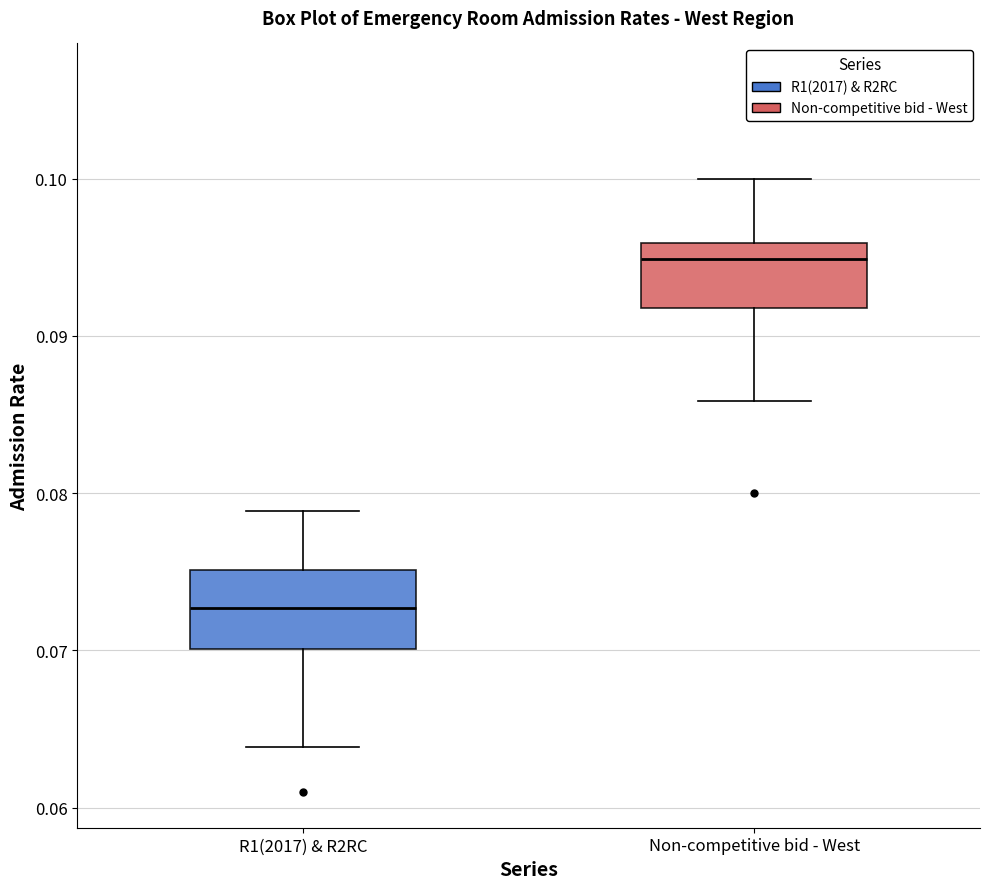

Reading left to right, read every box against the y-axis: the position of its median line, the range the box covers, and the ends of its whiskers. The values are not printed on the chart, so give them approximately, as read against the axis.

R1(2017) & R2RC: median 0.073, box 0.070 to 0.075, whiskers 0.064 to 0.079
Non-competitive bid - West: median 0.095, box 0.092 to 0.096, whiskers 0.086 to 0.100